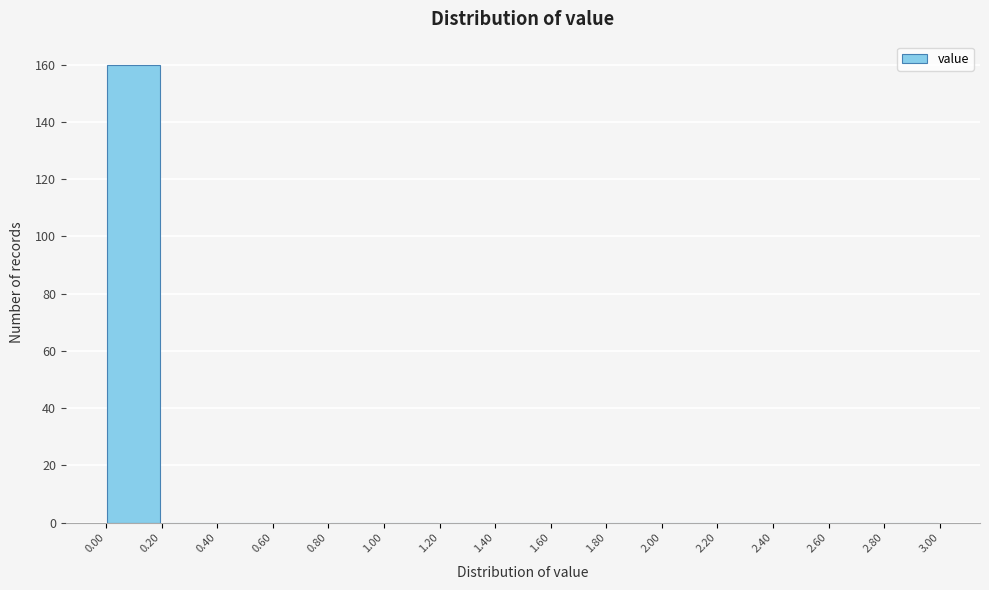

Reading left to right, list every bar in this chart as the range it spans on the x-axis followed by its height. The values are not printed on the chart, so give them approximately, as read against the axis.

0.00 to 0.20: 160
0.20 to 0.40: 0
0.40 to 0.60: 0
0.60 to 0.80: 0
0.80 to 1.00: 0
1.00 to 1.20: 0
1.20 to 1.40: 0
1.40 to 1.60: 0
1.60 to 1.80: 0
1.80 to 2.00: 0
2.00 to 2.20: 0
2.20 to 2.40: 0
2.40 to 2.60: 0
2.60 to 2.80: 0
2.80 to 3.00: 0